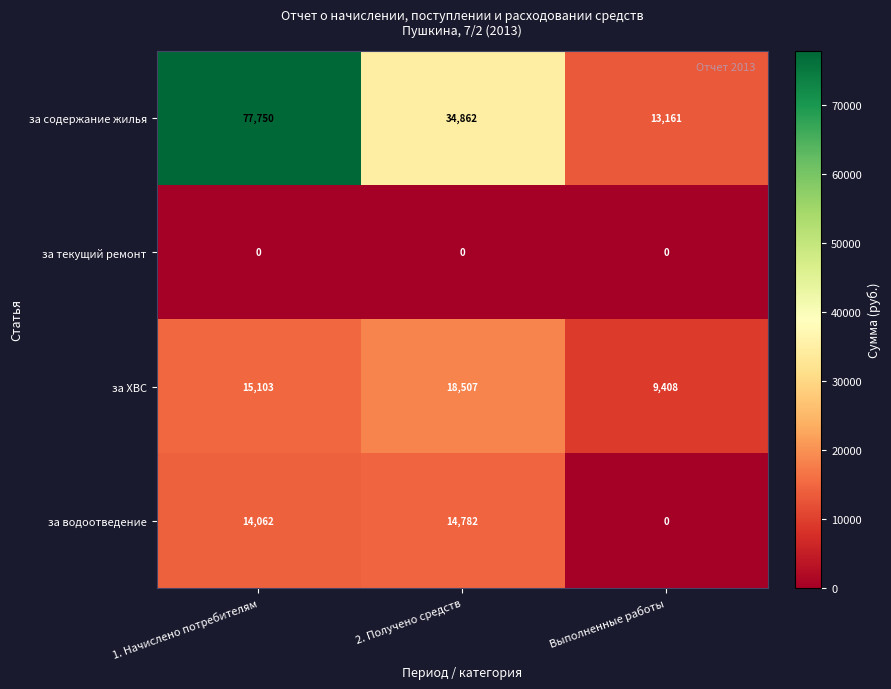

Is it true that за водоотведение equals 14782 at 2. Получено средств?

True